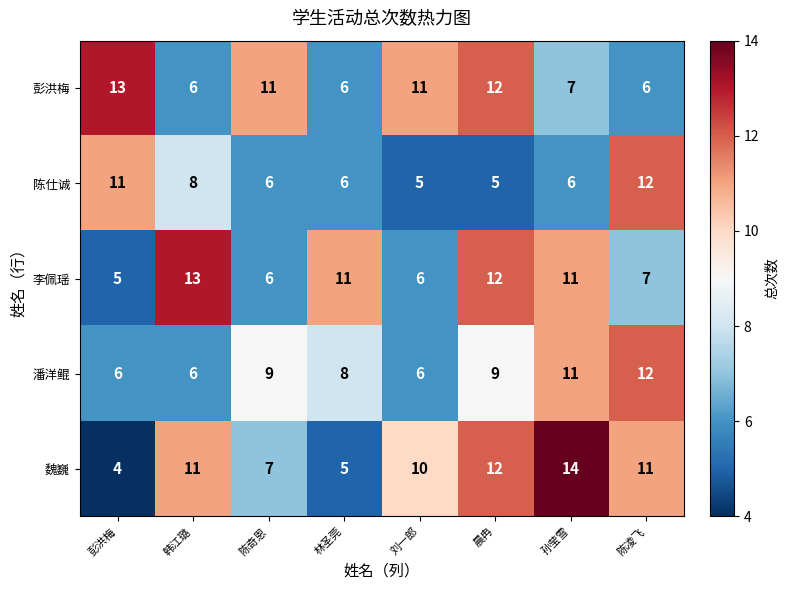

Which series changed the most between 陈奇恩 and 陈凌飞?

陈仕诚